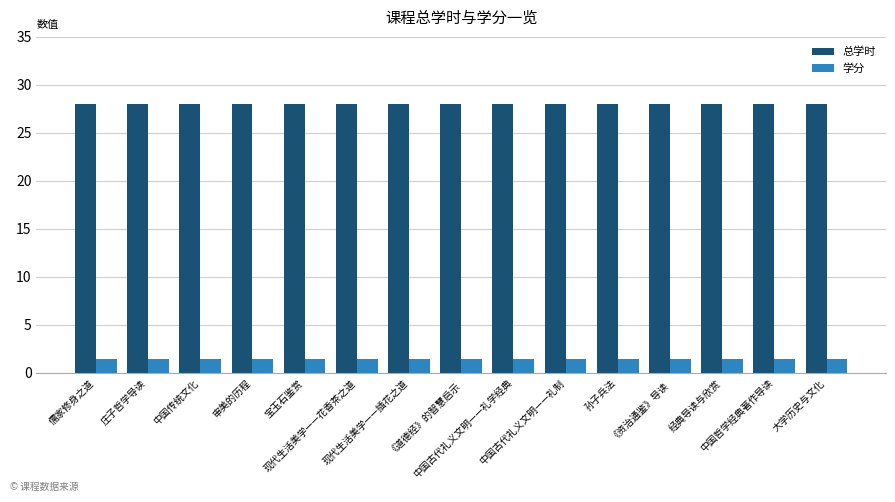

How many bars are there in each group?

2